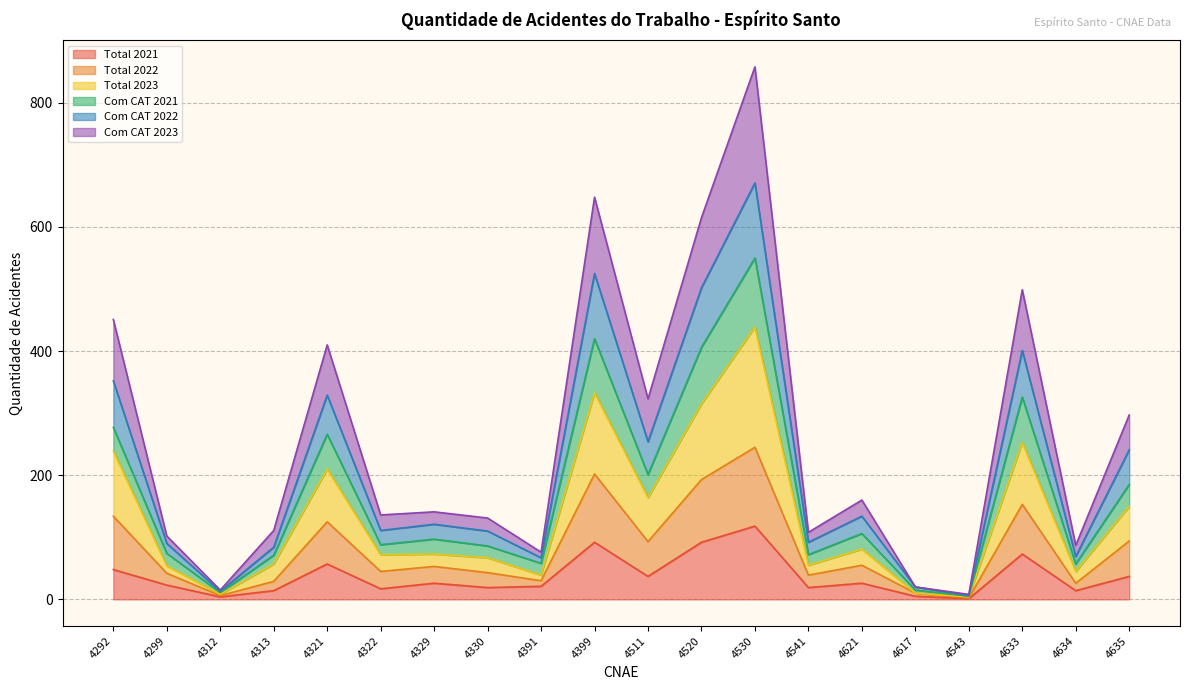

Reading right to left, extract all data points from this chart.

Total 2021: 4635=37	4634=14	4633=73	4543=1	4617=5	4621=26	4541=19	4530=118	4520=92	4511=37	4399=92	4391=21	4330=19	4329=26	4322=17	4321=57	4313=14	4312=4	4299=23	4292=48
Total 2022: 4635=94	4634=26	4633=153	4543=2	4617=10	4621=55	4541=39	4530=245	4520=193	4511=93	4399=202	4391=30	4330=43	4329=53	4322=45	4321=125	4313=29	4312=6	4299=42	4292=134
Total 2023: 4635=150	4634=45	4633=253	4543=4	4617=10	4621=81	4541=55	4530=439	4520=315	4511=164	4399=333	4391=39	4330=67	4329=73	4322=72	4321=210	4313=57	4312=8	4299=54	4292=239
Com CAT 2021: 4635=185	4634=57	4633=326	4543=5	4617=15	4621=106	4541=72	4530=550	4520=406	4511=201	4399=420	4391=58	4330=86	4329=97	4322=88	4321=266	4313=71	4312=11	4299=74	4292=277
Com CAT 2022: 4635=241	4634=69	4633=401	4543=6	4617=20	4621=134	4541=92	4530=671	4520=502	4511=254	4399=525	4391=67	4330=110	4329=121	4322=111	4321=329	4313=84	4312=13	4299=90	4292=352
Com CAT 2023: 4635=297	4634=87	4633=499	4543=8	4617=20	4621=160	4541=108	4530=858	4520=615	4511=323	4399=648	4391=76	4330=131	4329=141	4322=136	4321=410	4313=111	4312=15	4299=102	4292=451